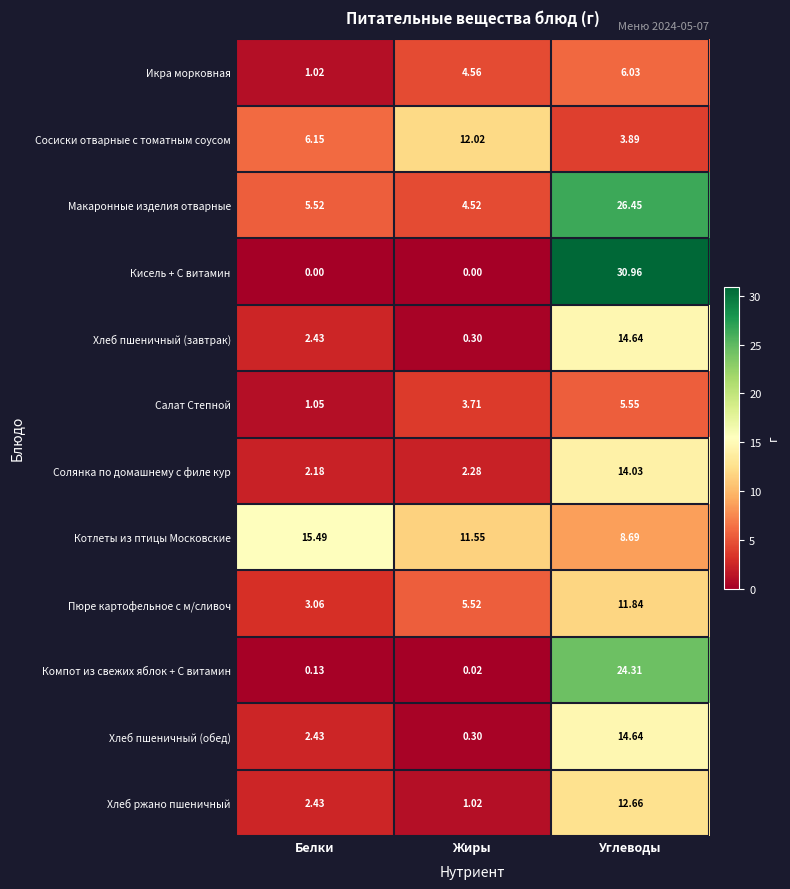

Which series changed the most between Жиры and Углеводы?

Кисель + С витамин